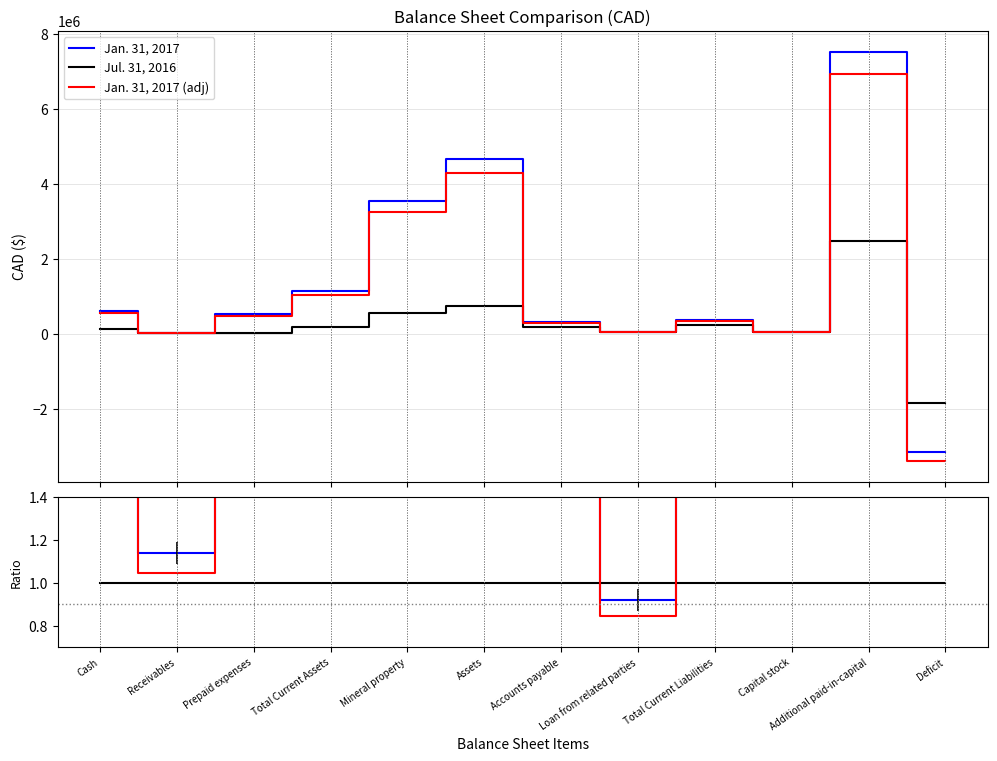

What is the average value of the ratio up series?

7.5